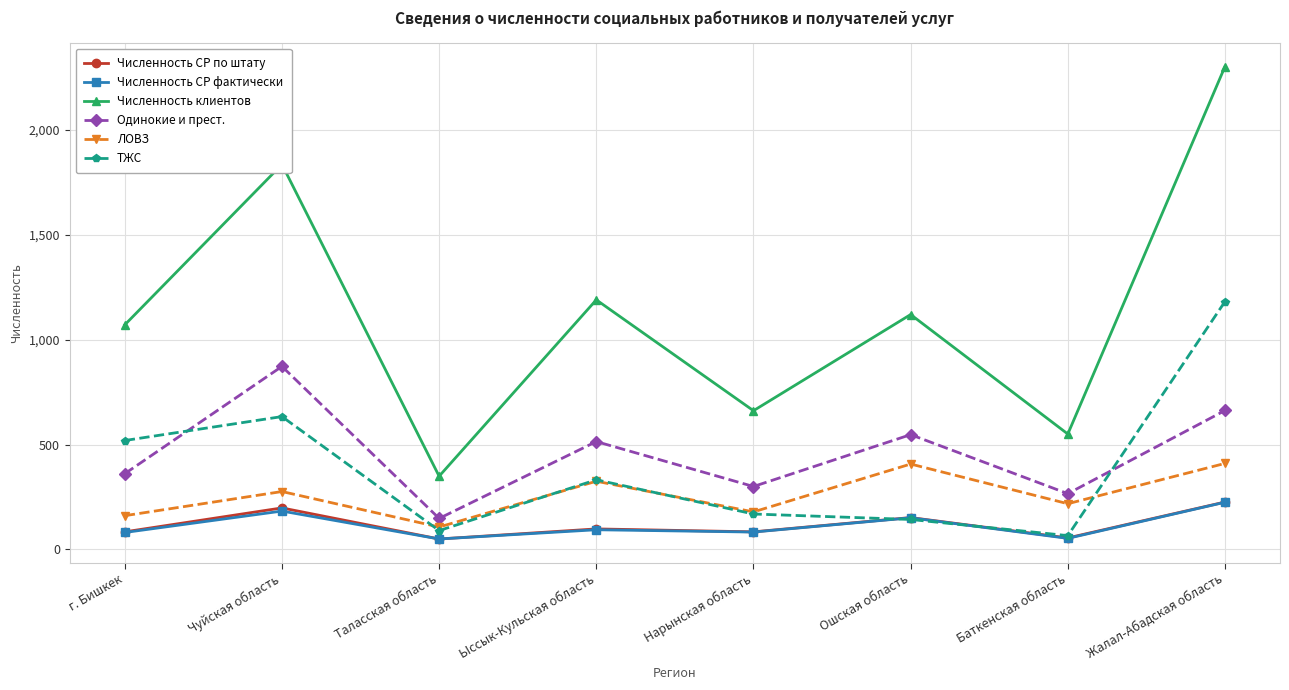

Is the value of Одинокие и прест. at г. Бишкек greater than the value of ТЖС at г. Бишкек?

No